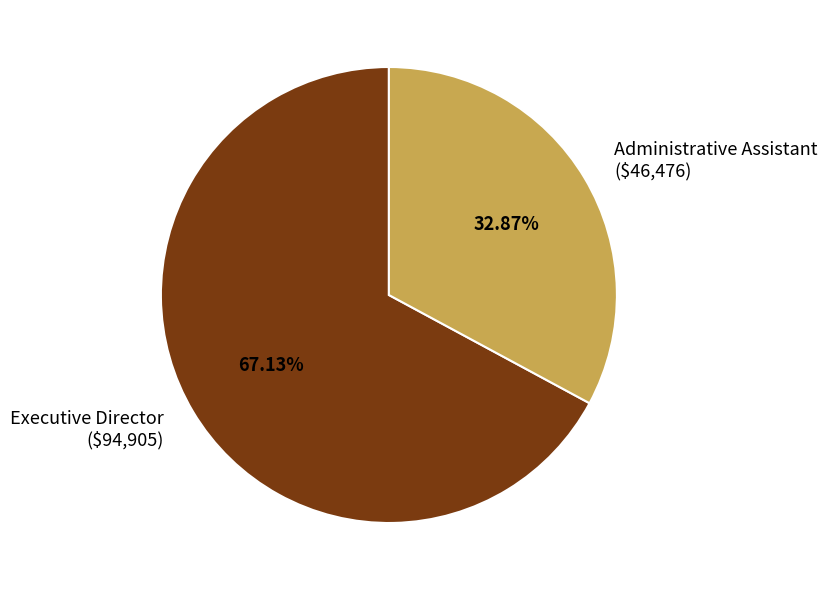

What percentage do Executive Director and Administrative Assistant together represent?

100.0%